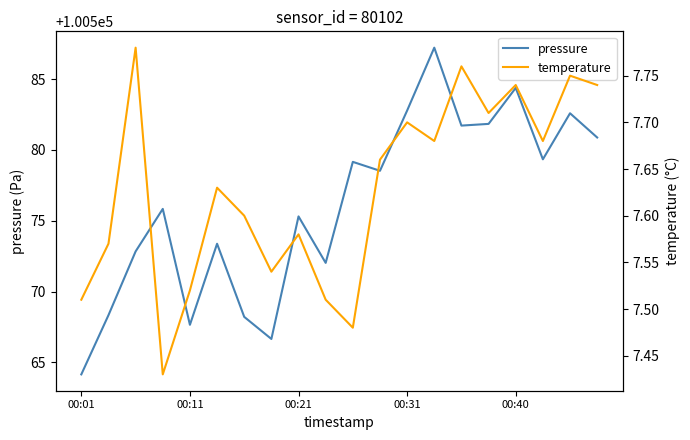

True or false: temperature has a value of 7.7 at 13.

True